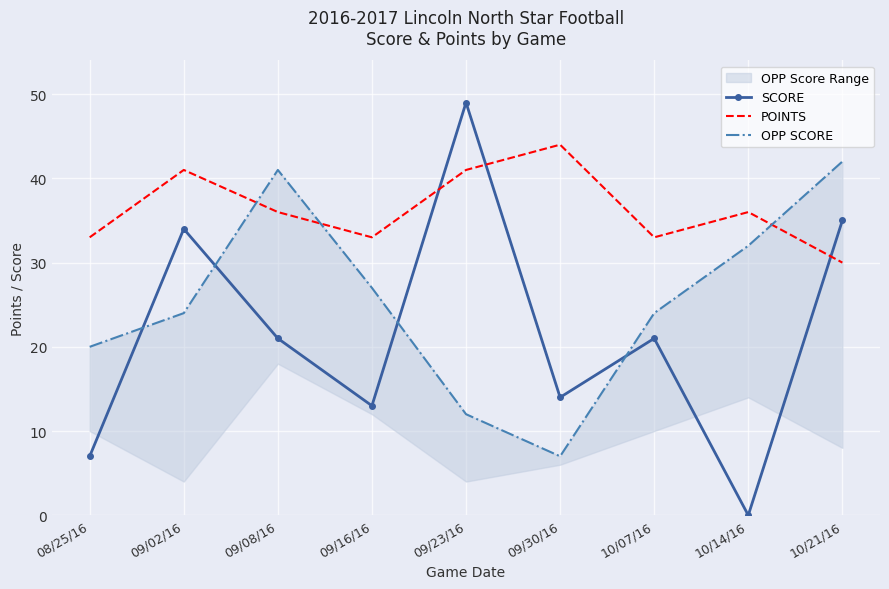

Which series has the largest total across all categories?

POINTS